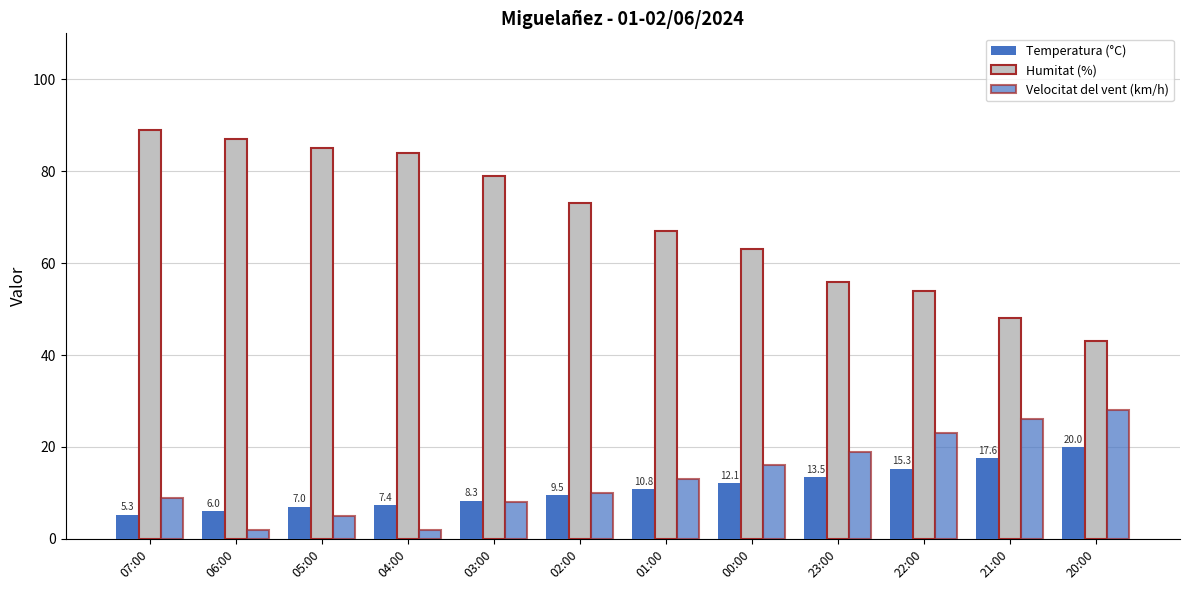

How many data points does each series have?

12